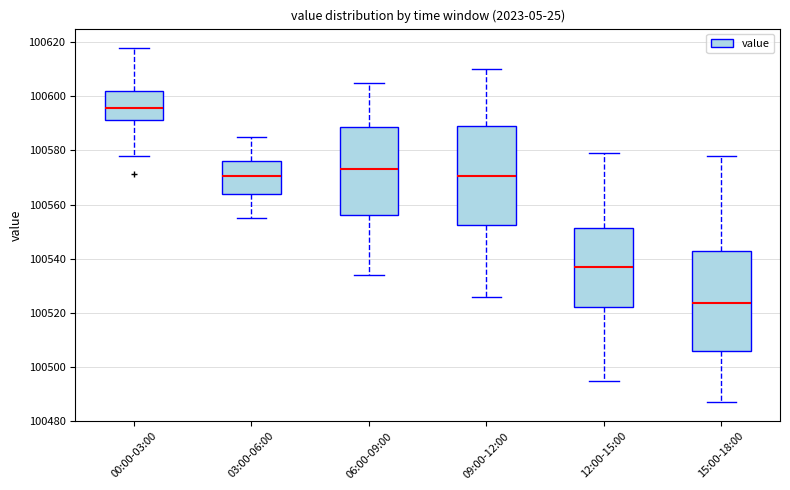

Which box has the lowest median line?

15:00-18:00